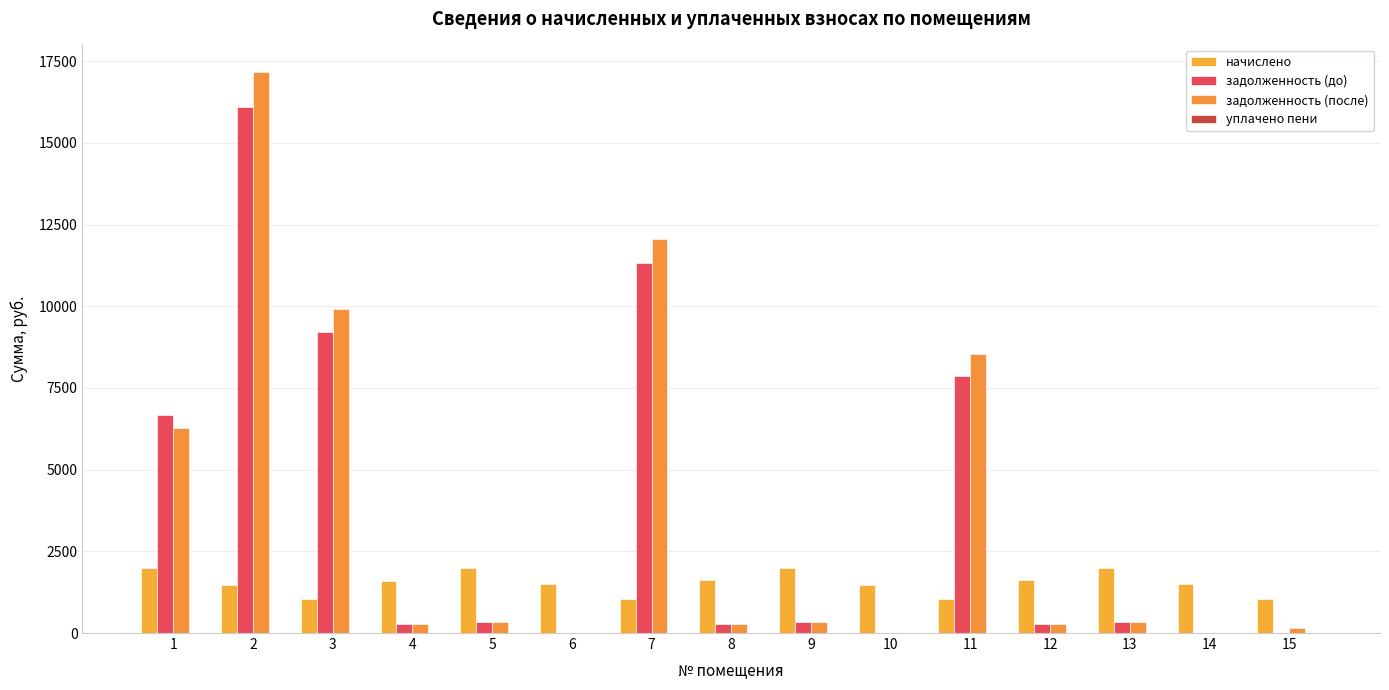

What is the maximum value shown in the chart?

17157.1